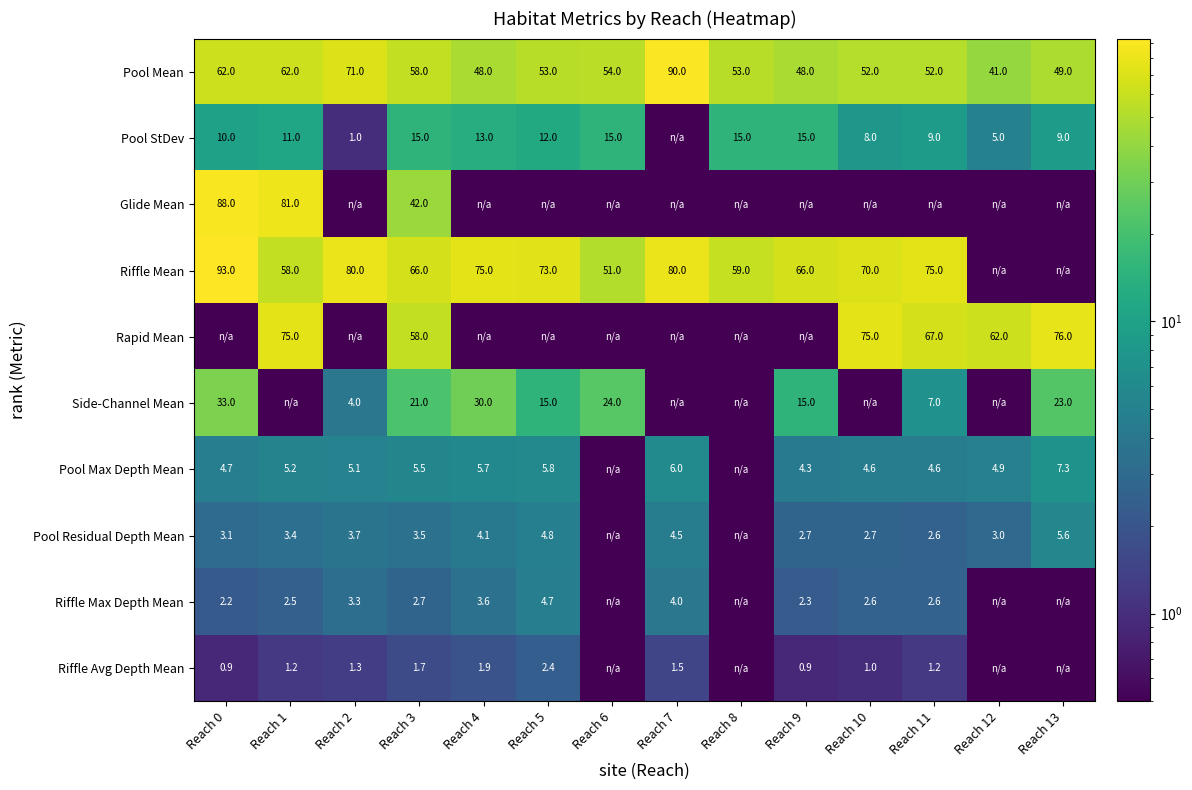

What is the difference between the Riffle Avg Depth Mean values at Reach 1 and Reach 10?

0.2